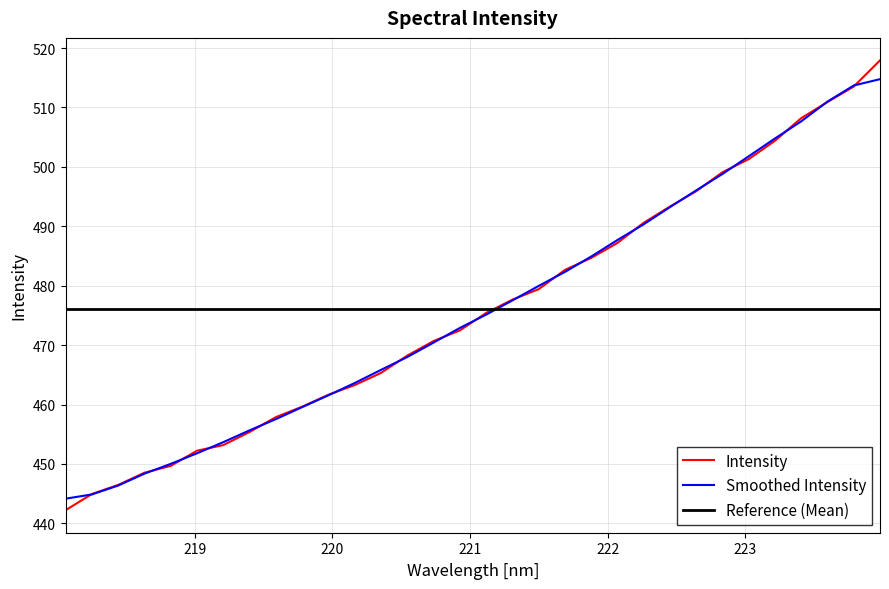

What is the highest value of the Intensity series?

517.9